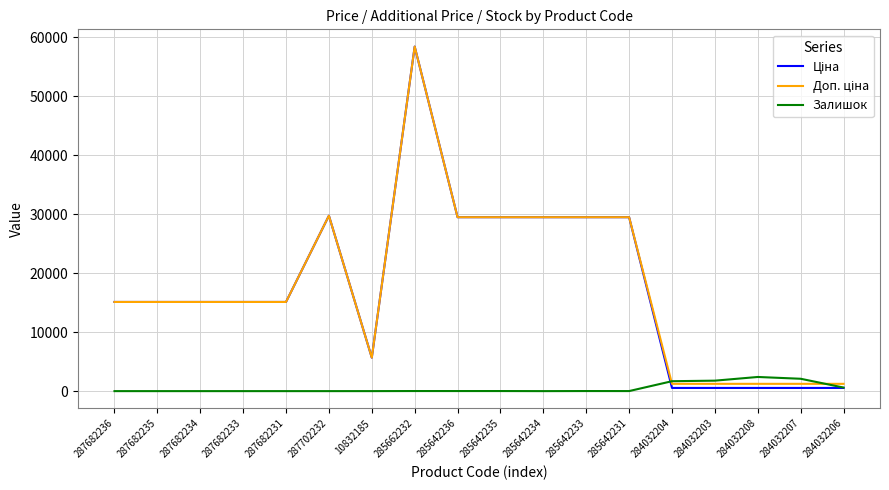

At which category does the chart reach its peak across all series?

285662232